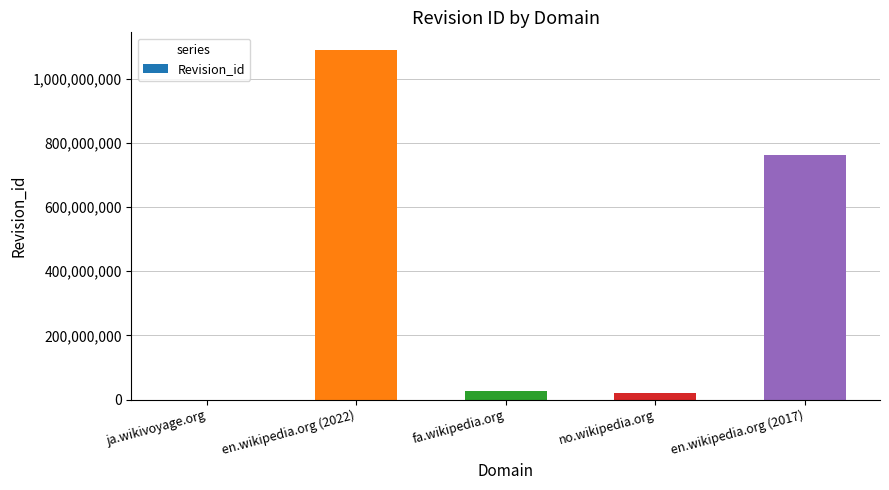

Where is the data nearest to the value 545380677?

en.wikipedia.org (2017)